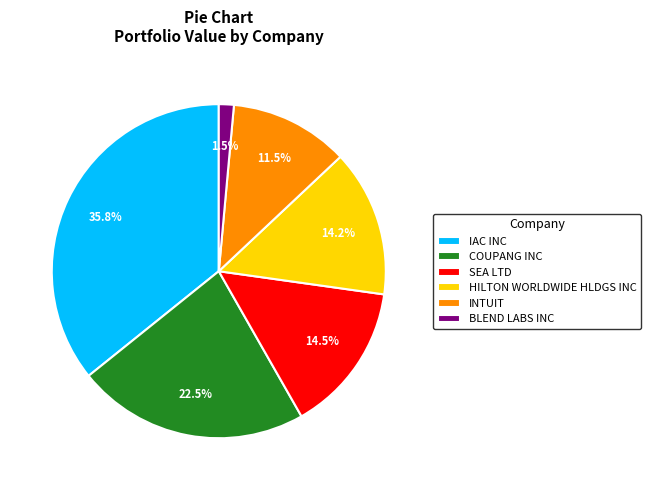

How many slices are in this pie chart?

6